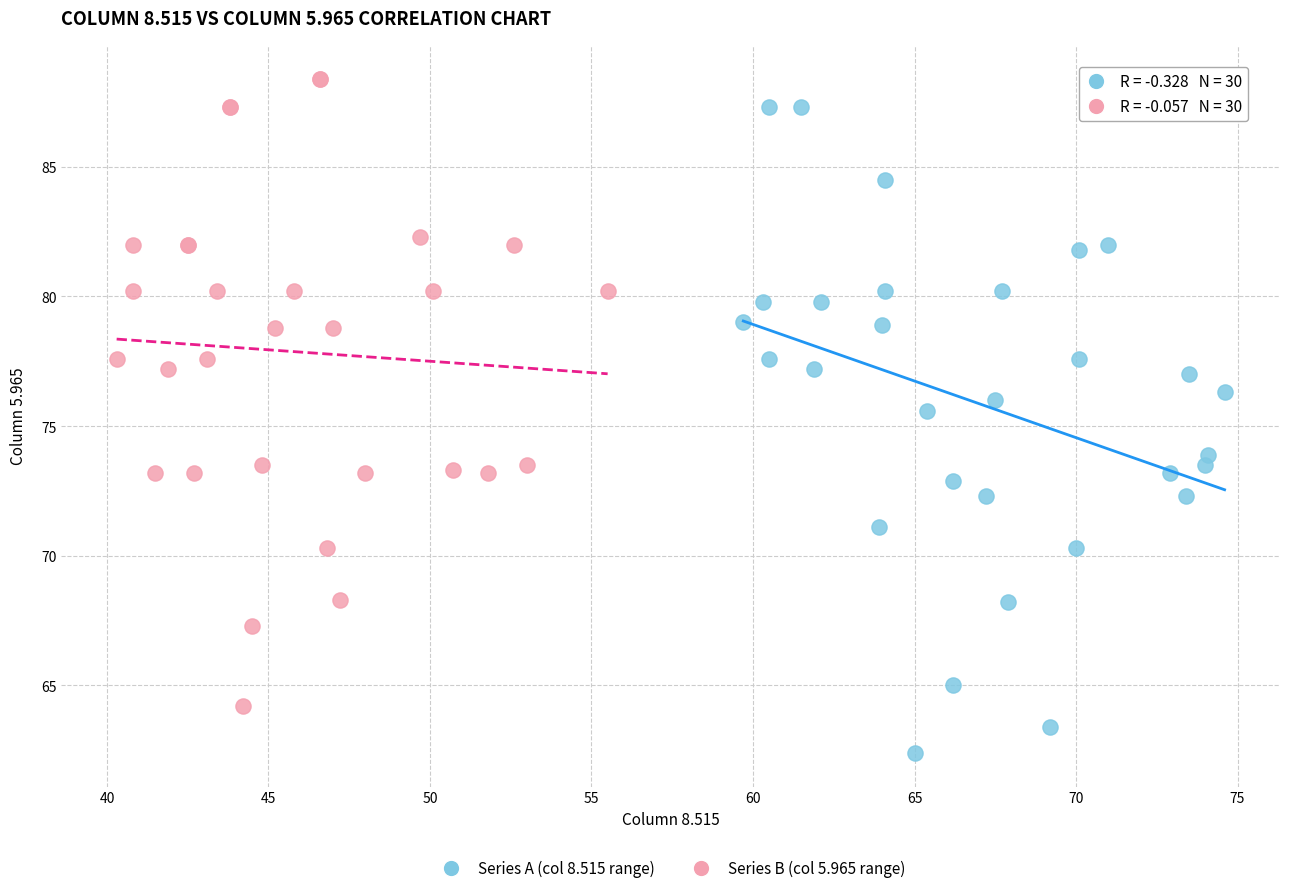

Which series reaches the minimum Y coordinate?

Series A (col 8.515 range)